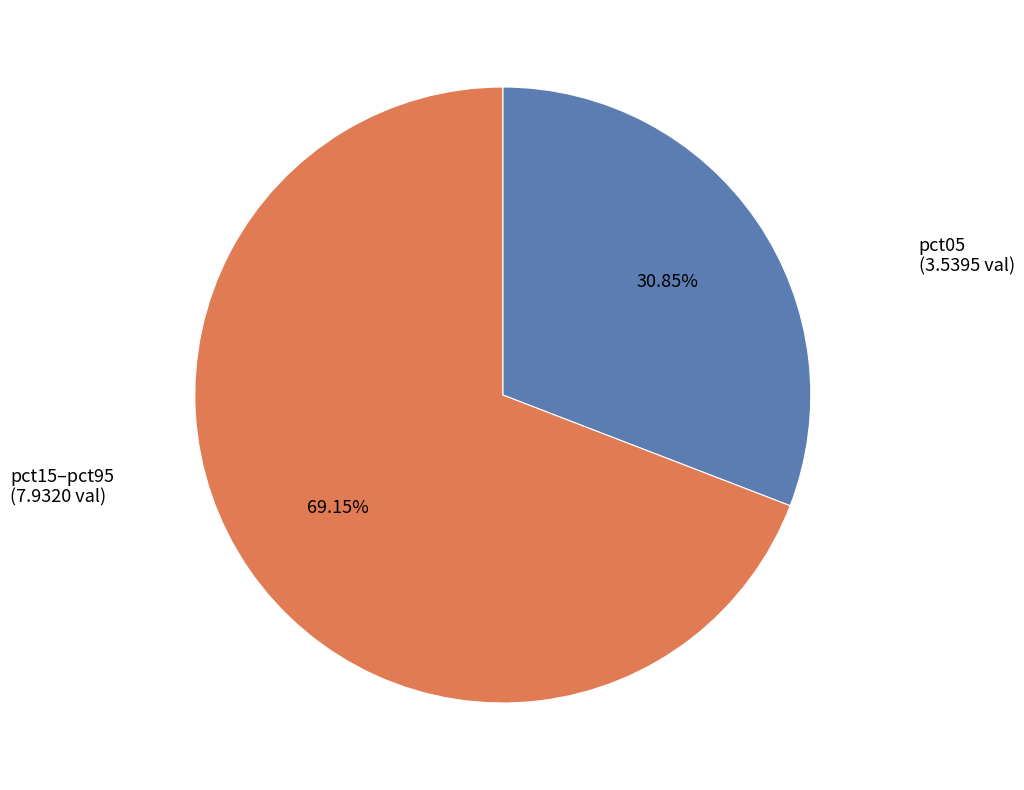

Is there a majority slice in this chart?

Yes